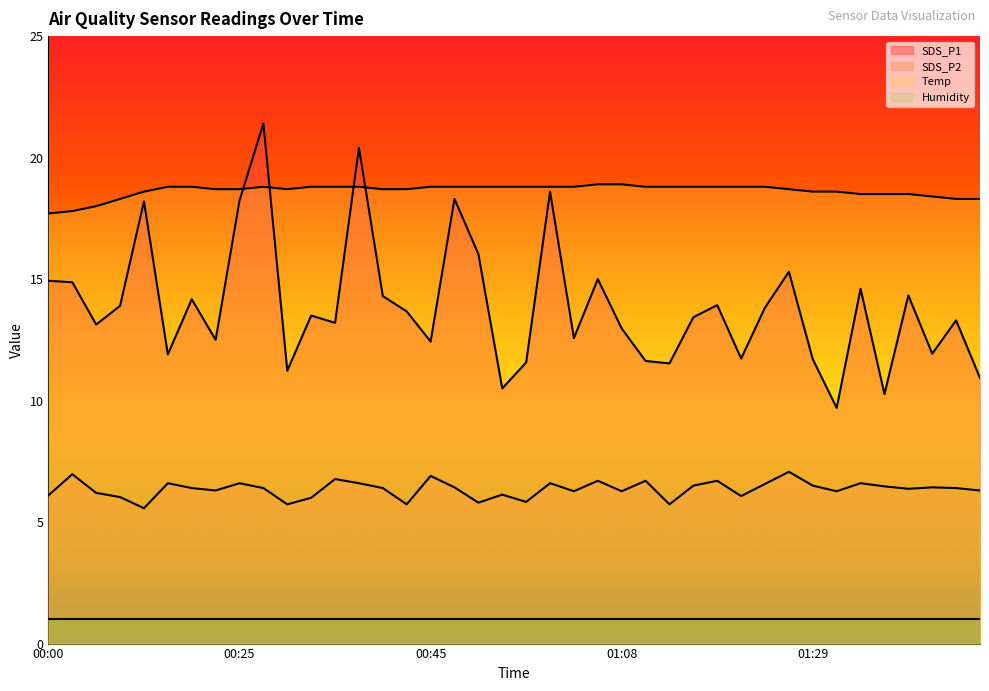

Rank the categories by Temp value from lowest to highest.

00:00, 00:02, 00:05, 00:07, 01:44, 01:46, 01:41, 01:34, 01:36, 01:39, 00:12, 01:29, 01:31, 00:22, 00:25, 00:30, 00:40, 00:42, 01:26, 00:15, 00:18, 00:27, 00:32, 00:35, 00:37, 00:45, 00:47, 00:50, 00:53, 00:55, 00:58, 01:00, 01:11, 01:14, 01:16, 01:19, 01:21, 01:24, 01:03, 01:08